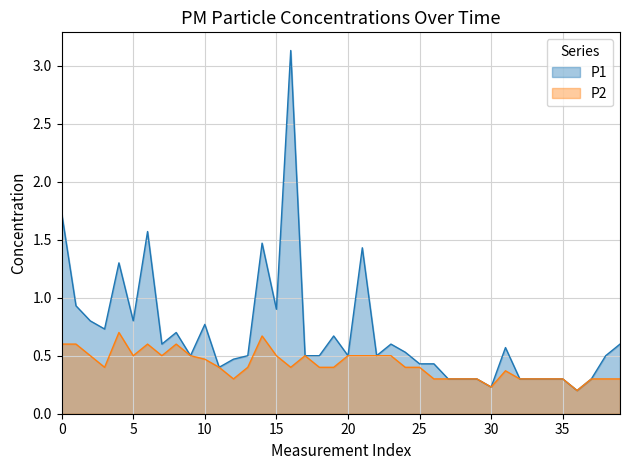

Is it true that P1 equals 0.2 at 24?

False